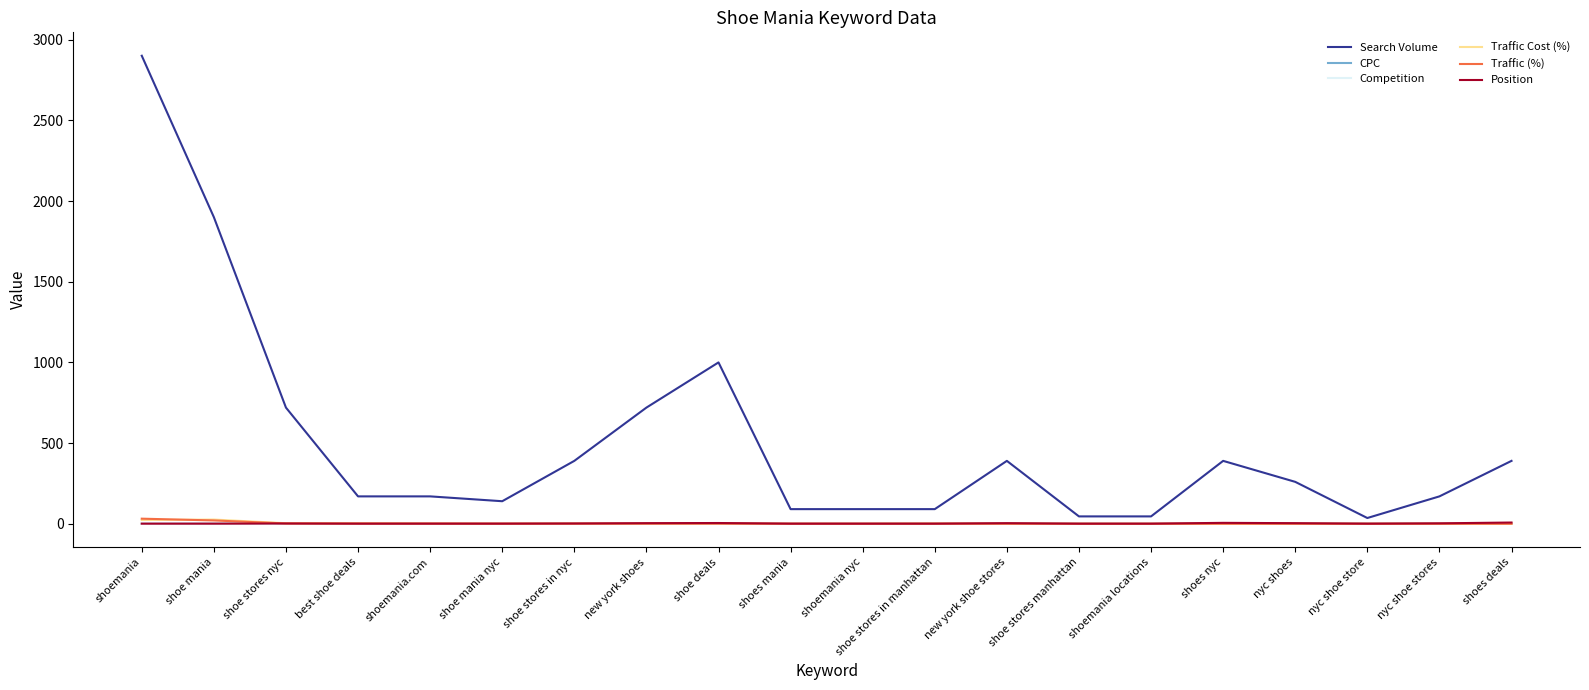

What are all the series names shown in the legend?

Search Volume, CPC, Competition, Traffic Cost (%), Traffic (%), Position